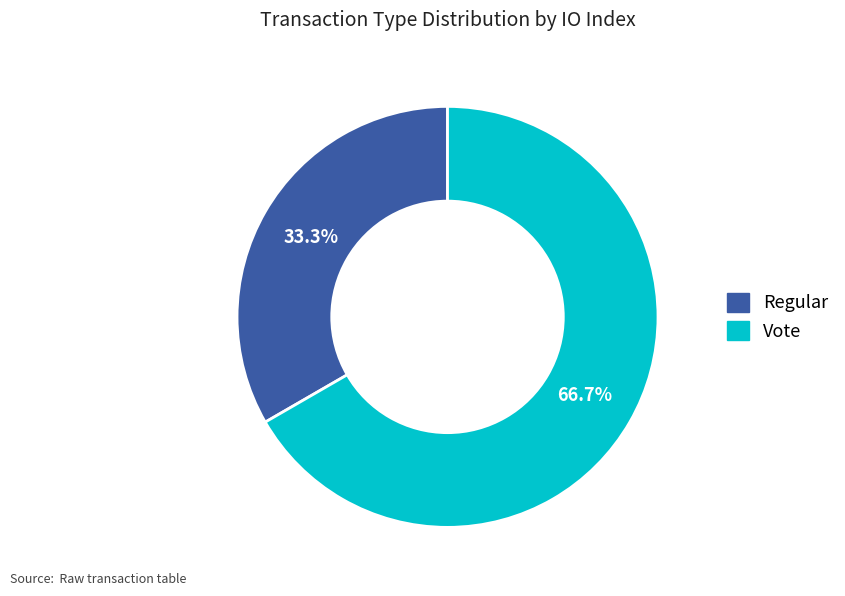

How much of the chart is everything except Vote?

33.3%